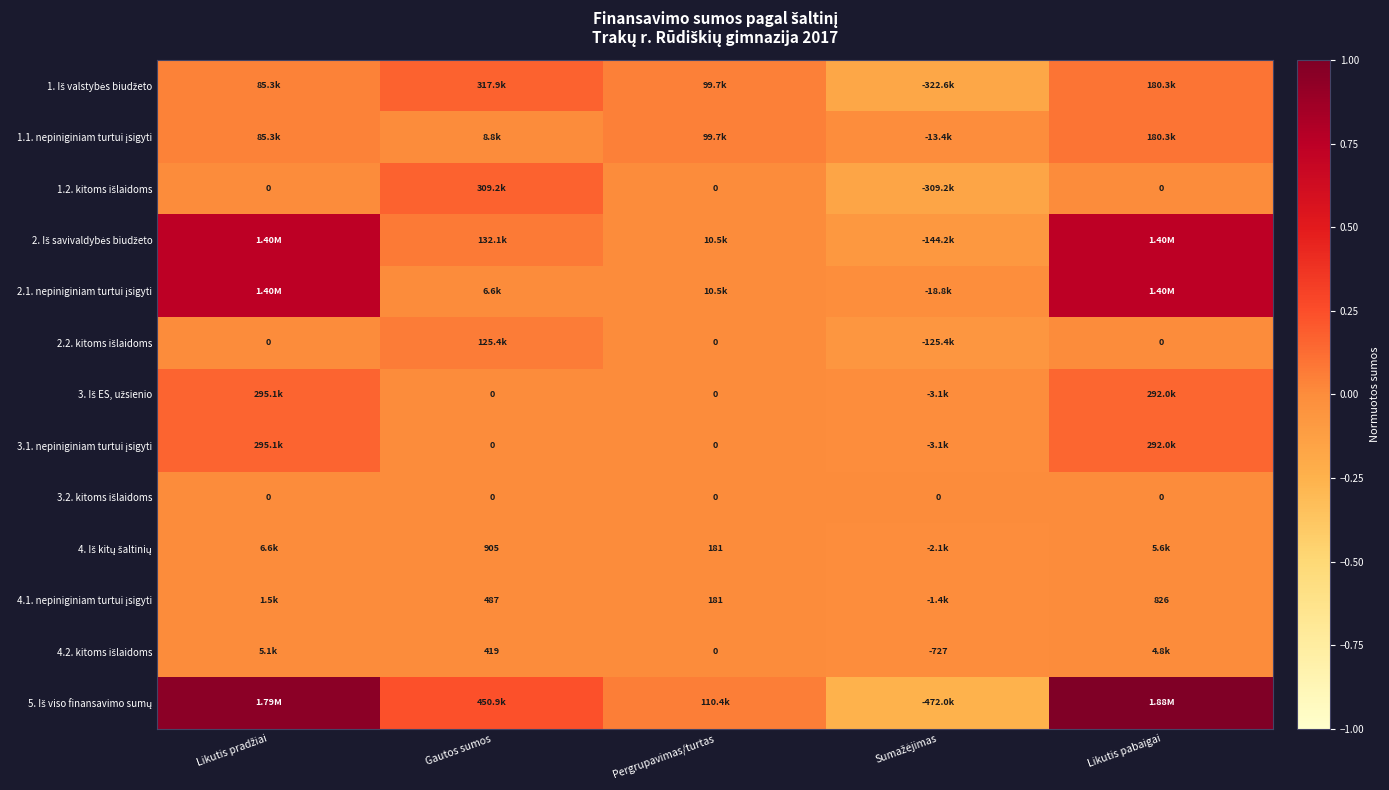

At which label is 3.1. nepiniginiam turtui įsigyti closest to 0?

Gautos sumos